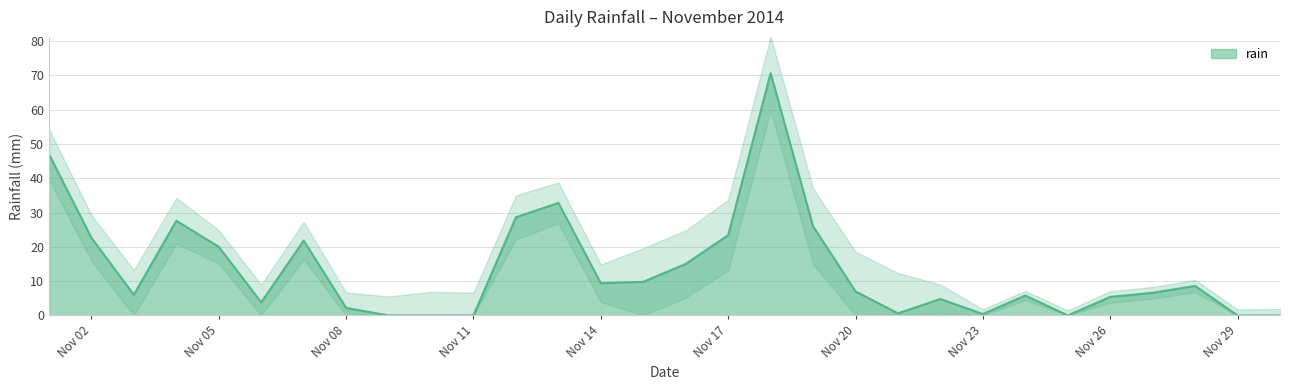

What is the difference between the second highest and second lowest values?

47.0